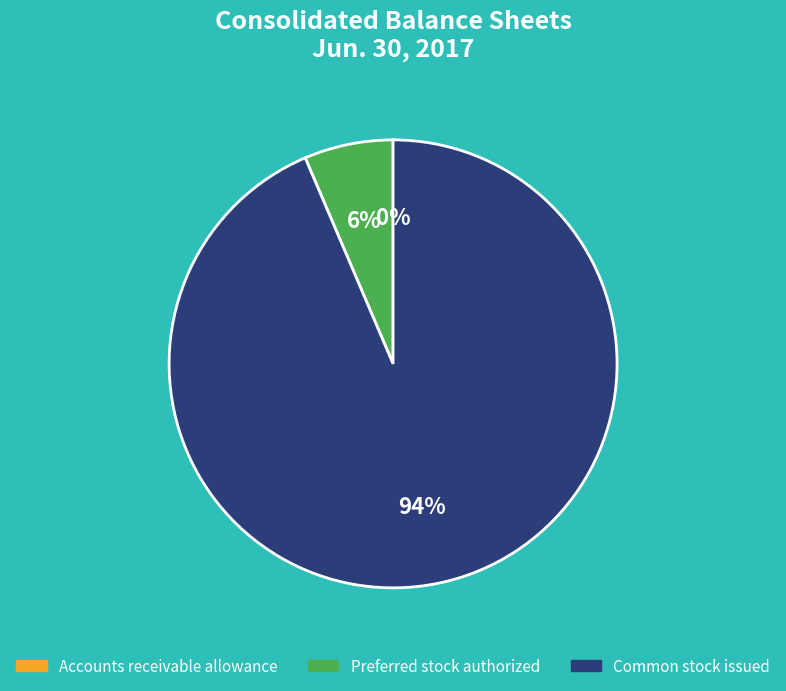

To the nearest percent, what is the average slice percentage?

33%